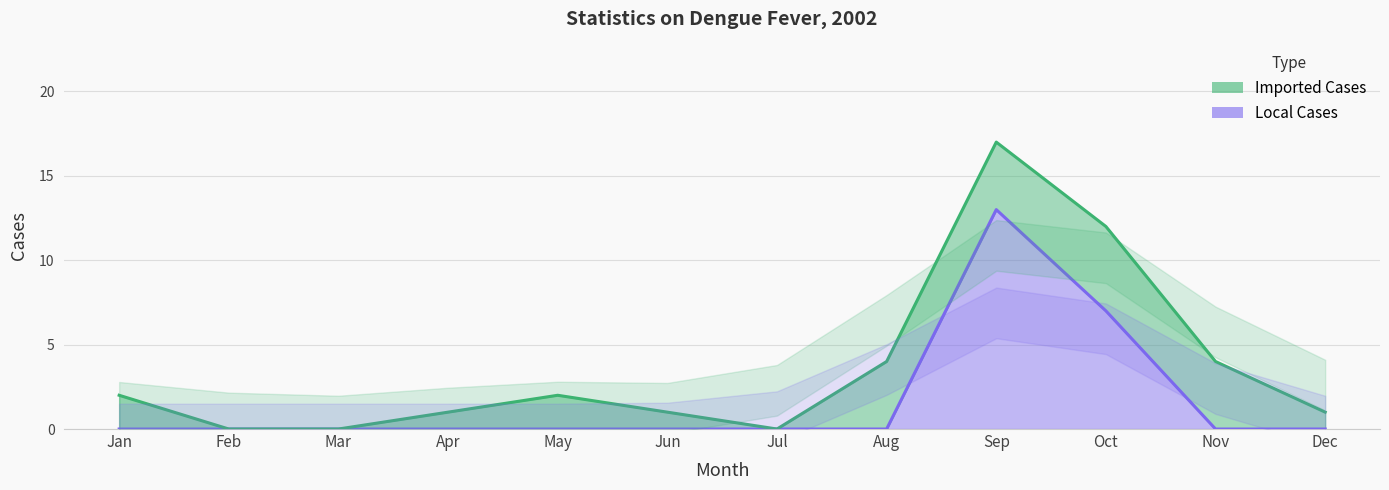

True or false: the data shows 0 at Dec.

True